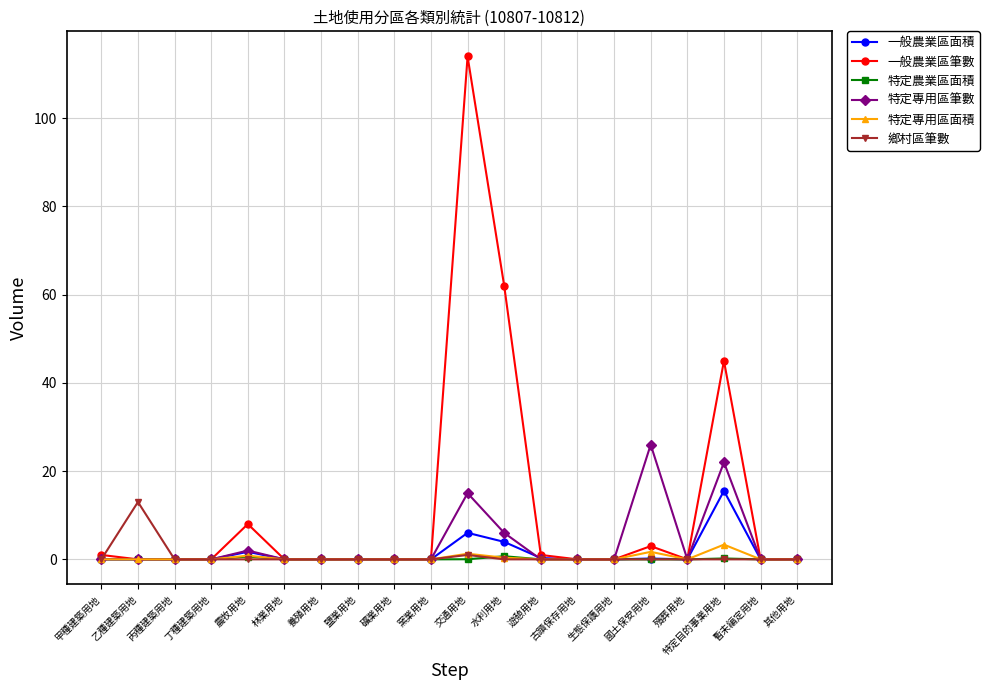

At which category is the sum across all series the highest?

交通用地